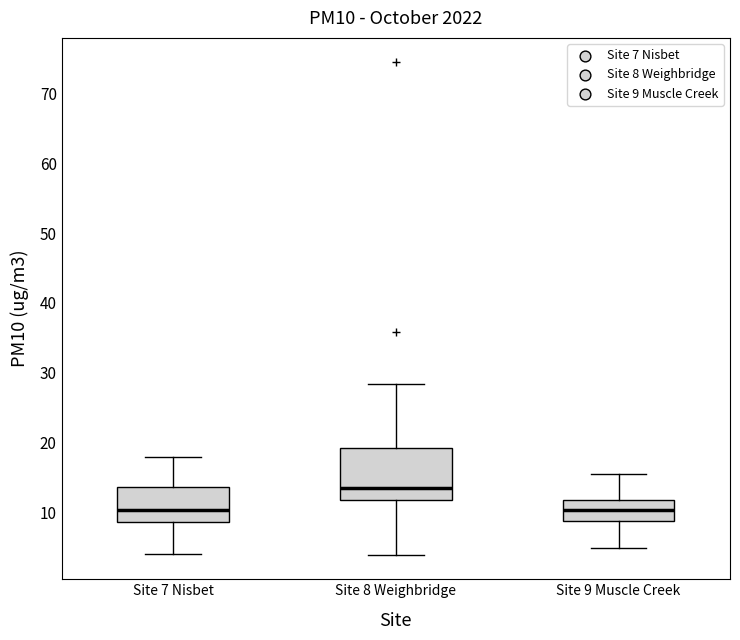

Where does the upper whisker of the box for Site 7 Nisbet end on the y-axis? The values are not printed on the chart, so give them approximately, as read against the axis.

18